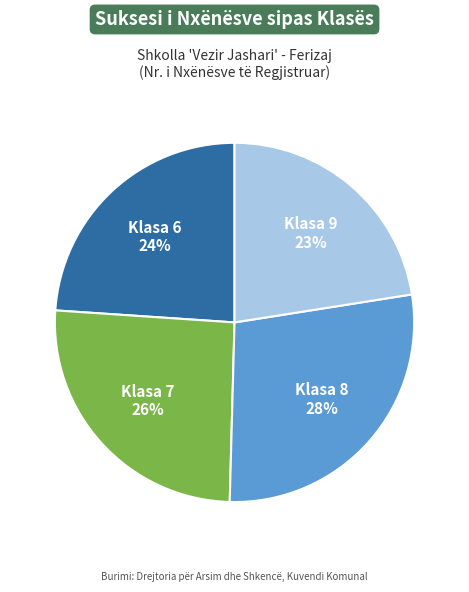

To the nearest percent, what is the average slice percentage?

25%